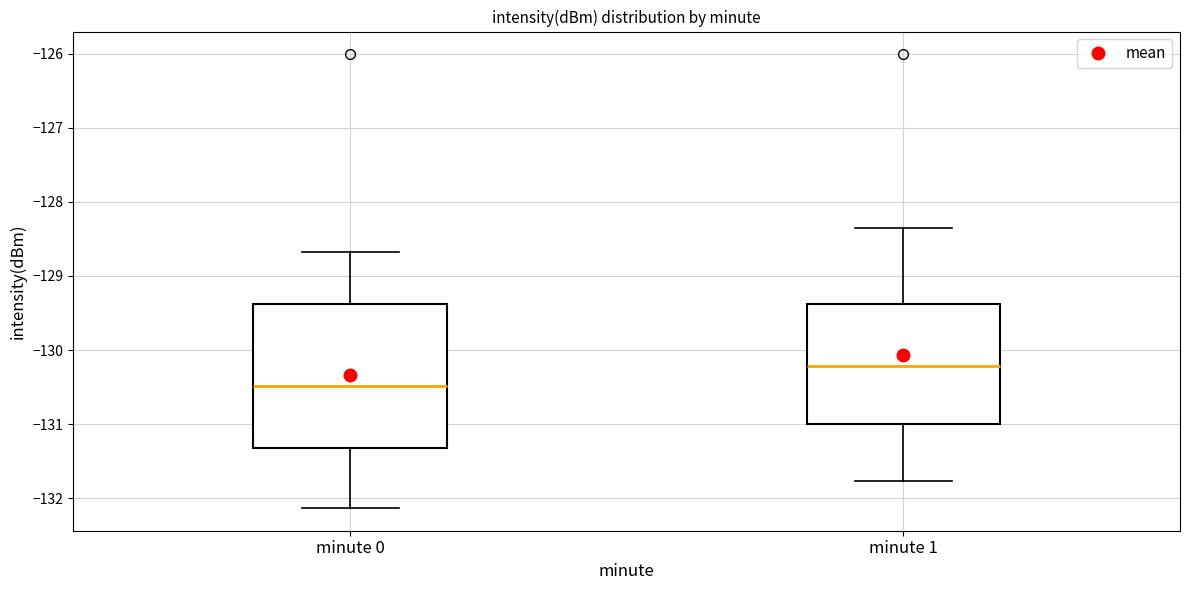

Comparing the boxes themselves (not the whiskers), which one is the tallest?

minute 0